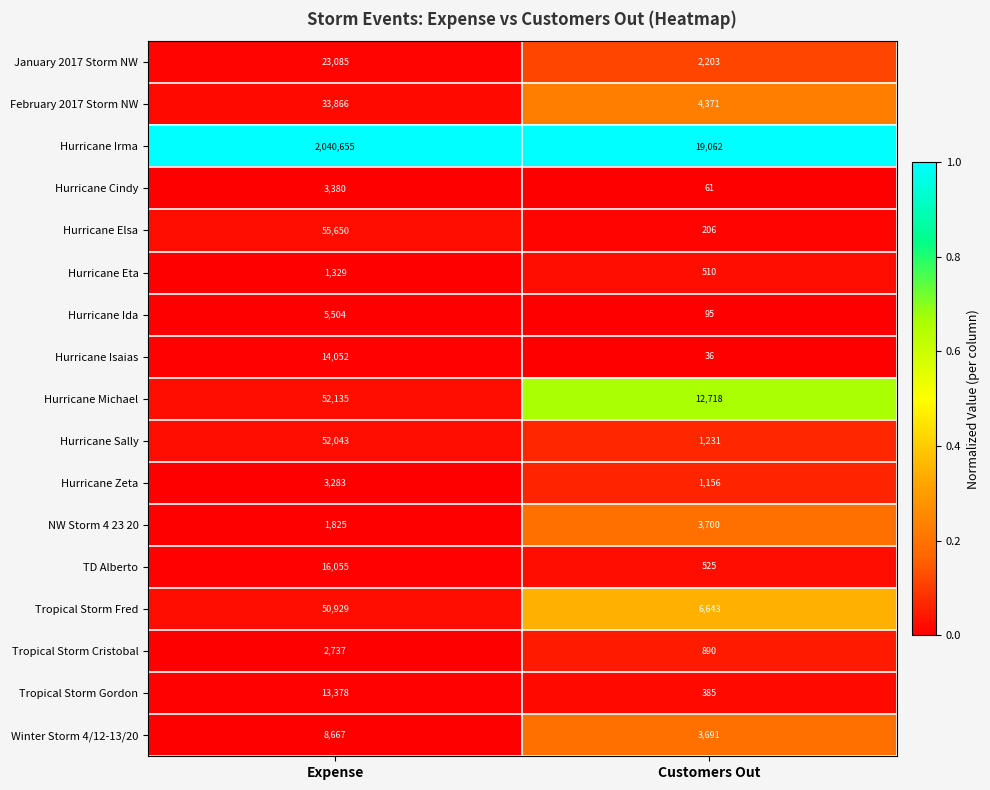

Which series has the largest range (max minus min)?

Hurricane Irma